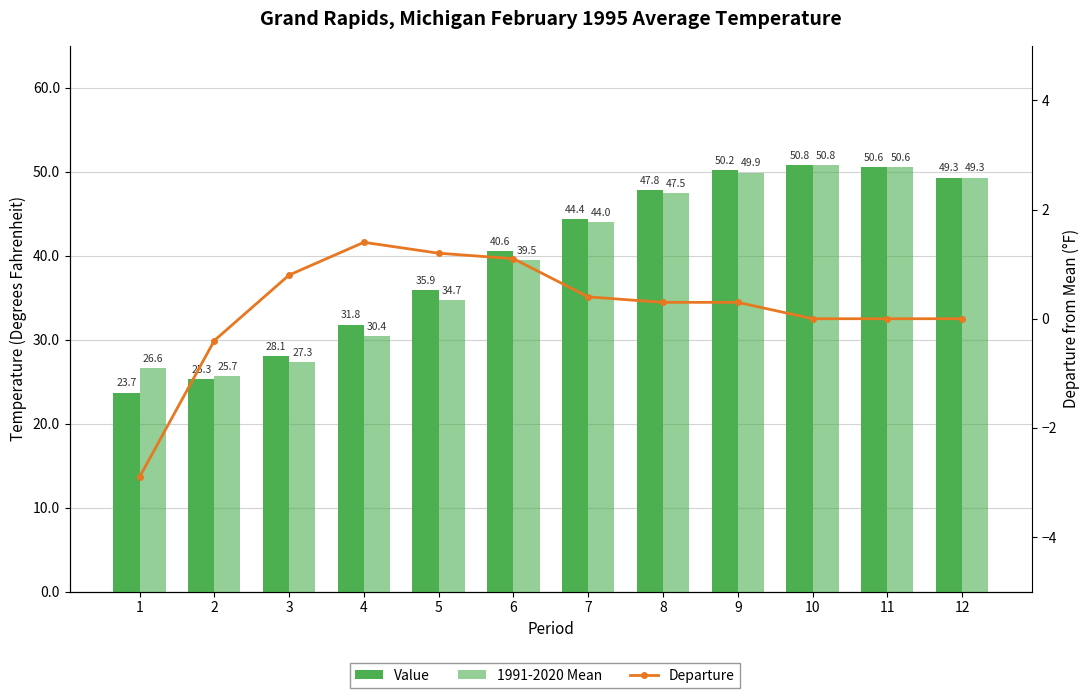

Rank the series by their maximum value, from lowest to highest.

Departure, Value, 1991-2020 Mean